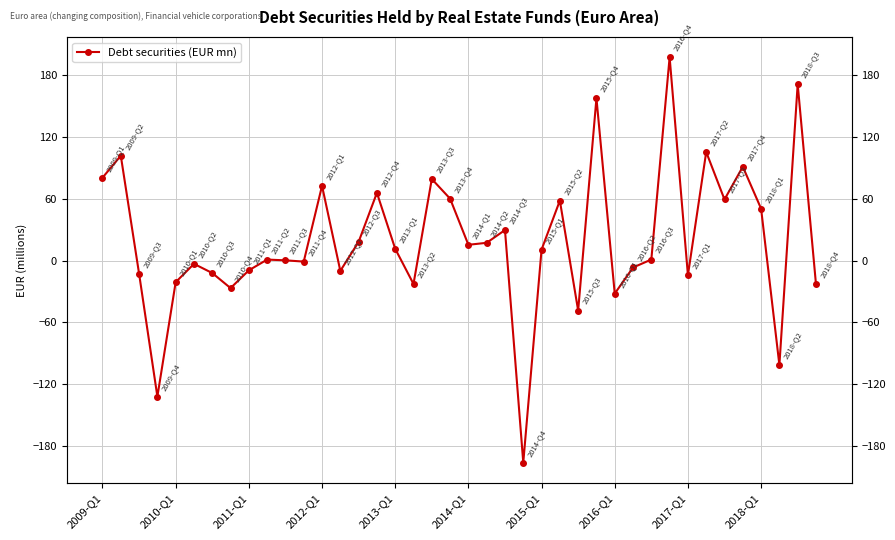

How many lines are shown in the chart?

1